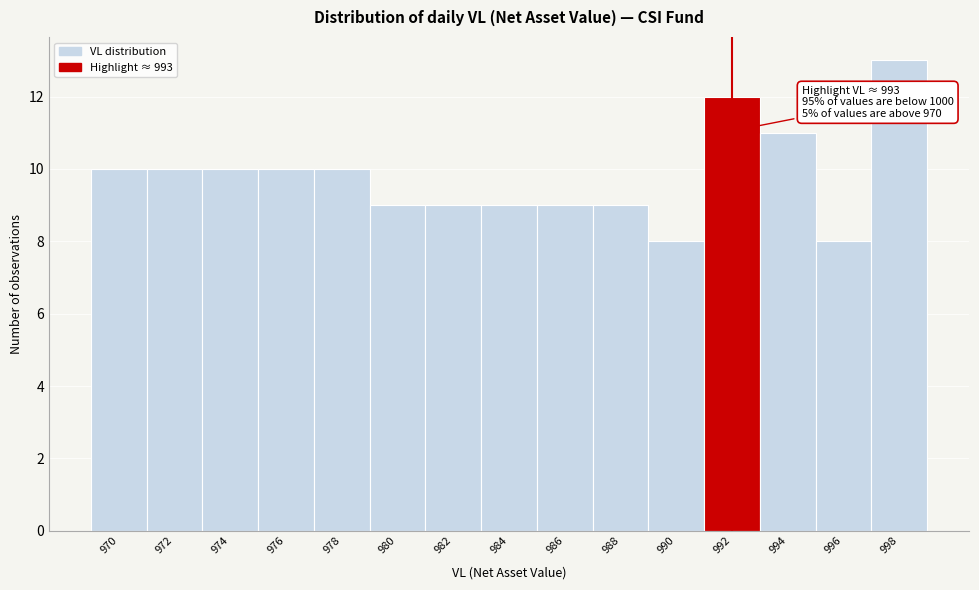

Reading left to right, what are all the values shown in this chart?

970=10	972=10	974=10	976=10	978=10	980=9	982=9	984=9	986=9	988=9	990=8	992=12	994=11	996=8	998=13